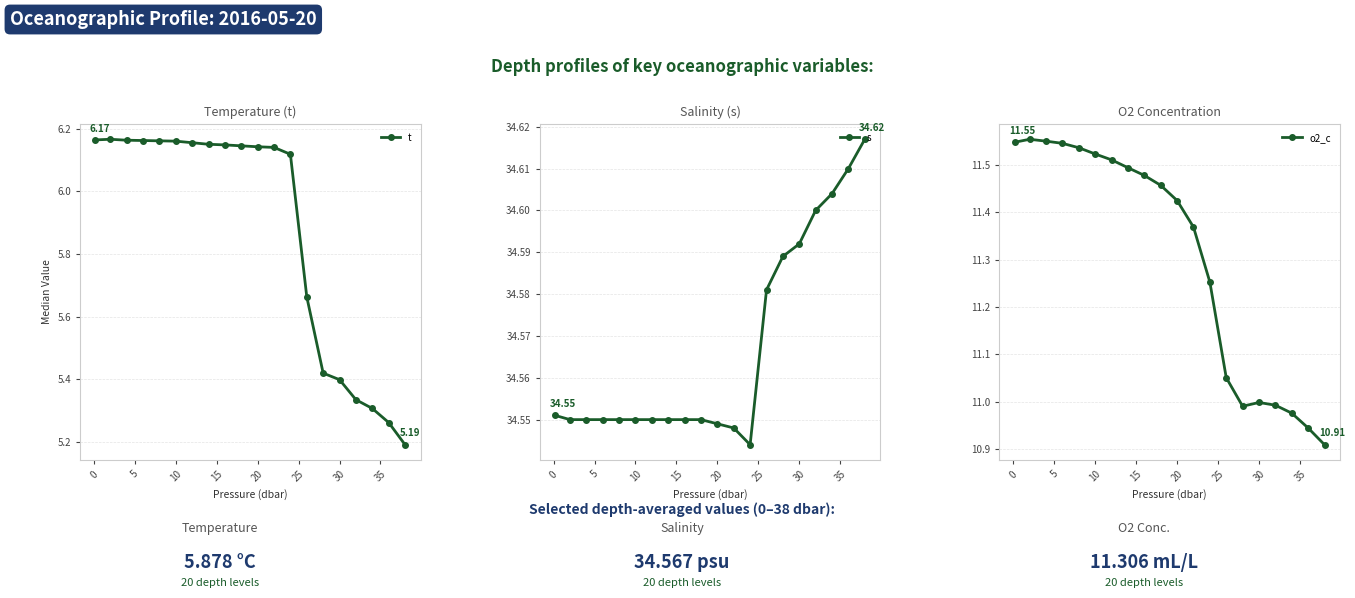

How many data points in o2_c are less than 11?

6